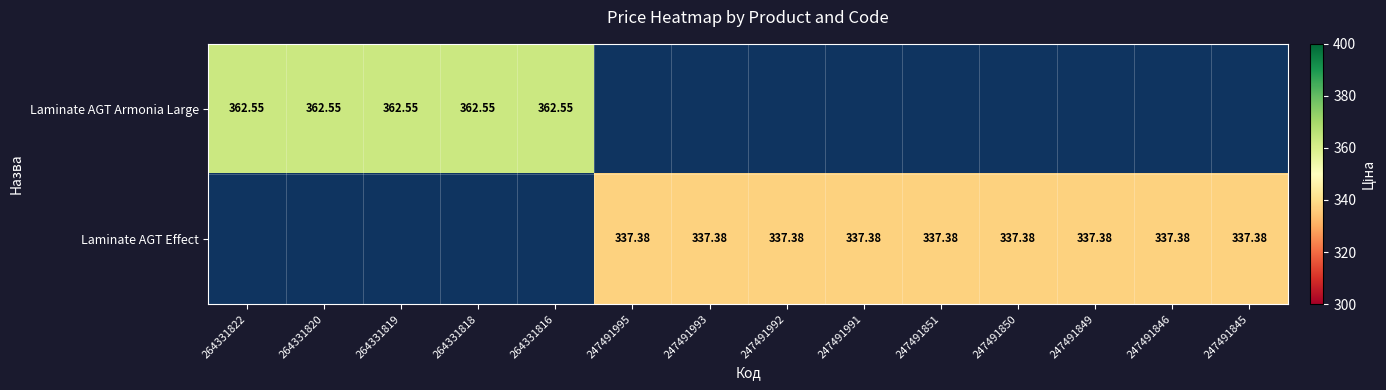

Is the value of Laminate AGT Armonia Large at 264331820 greater than the value of Laminate AGT Effect at 247491995?

Yes